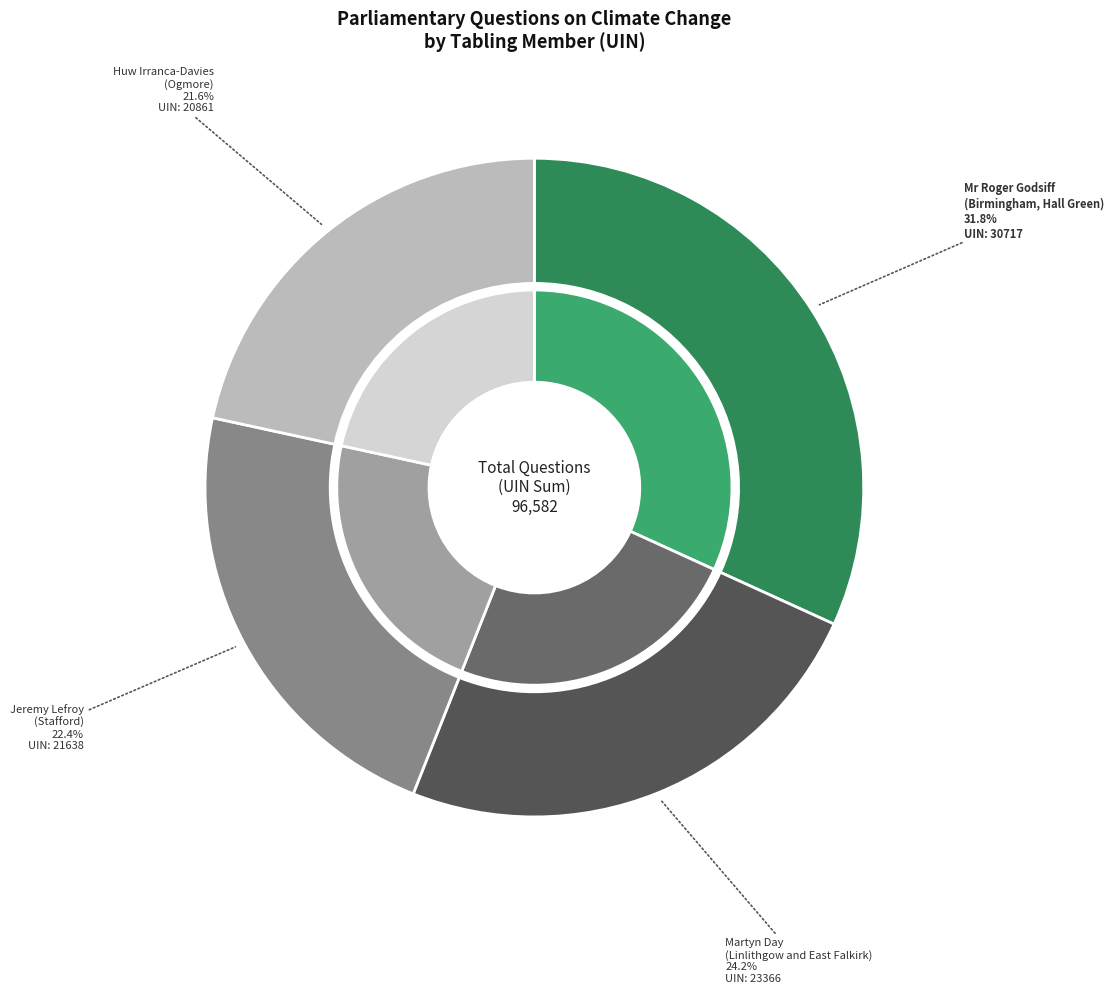

Does Mr Roger Godsiff
(Birmingham, Hall Green) account for over 50% of the chart?

No